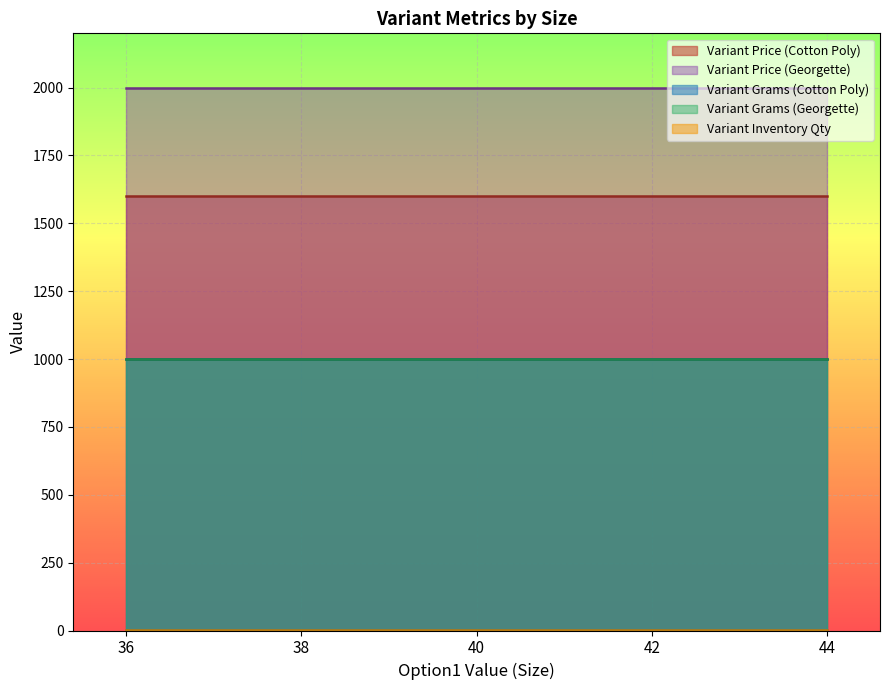

The value of Variant Price at 38 is 3230. True or false?

False